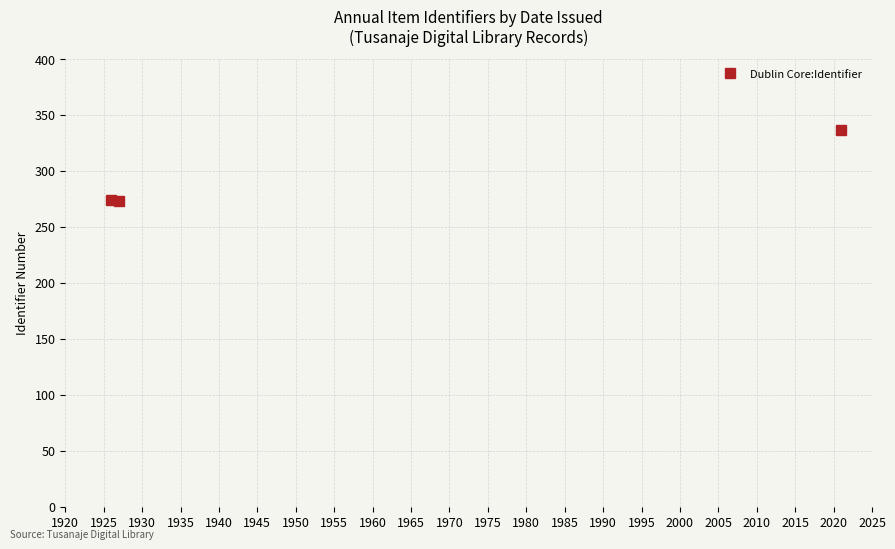

Is this an area chart (filled region under the line)?

No